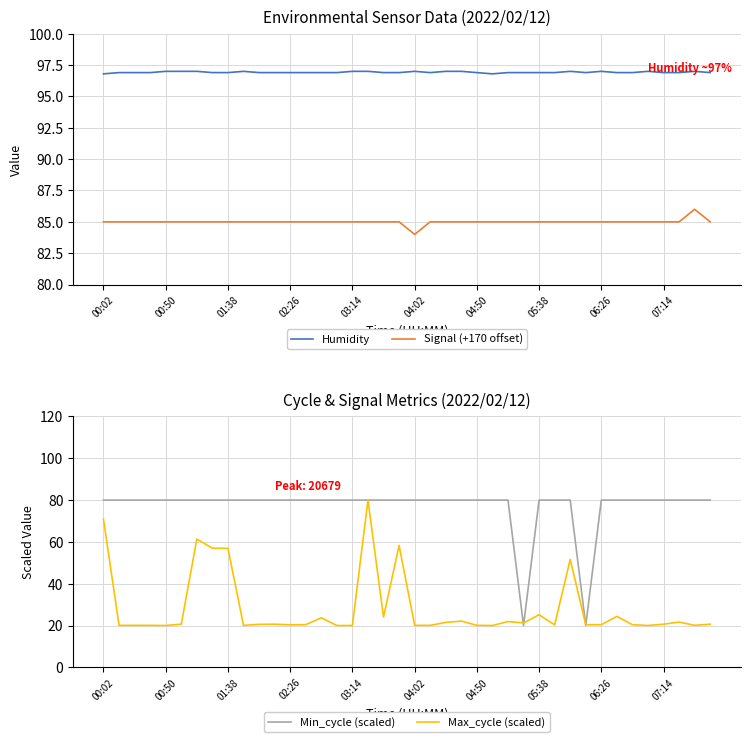

What is the difference between the maximum and minimum values in the Max_cycle (scaled) series?

60.0